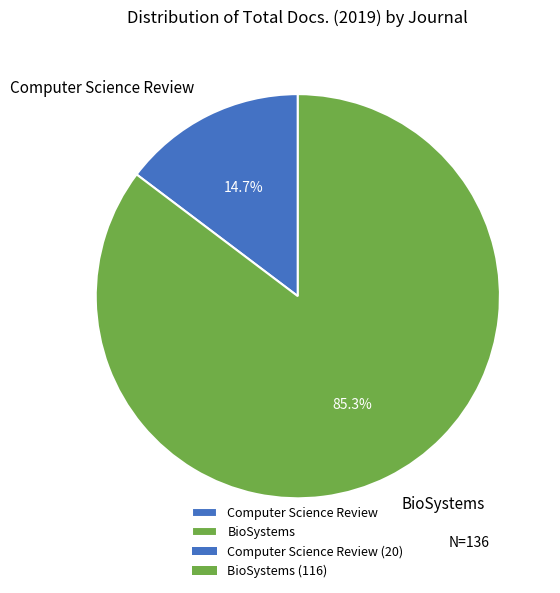

To the nearest percent, what portion does Computer Science Review represent?

15%